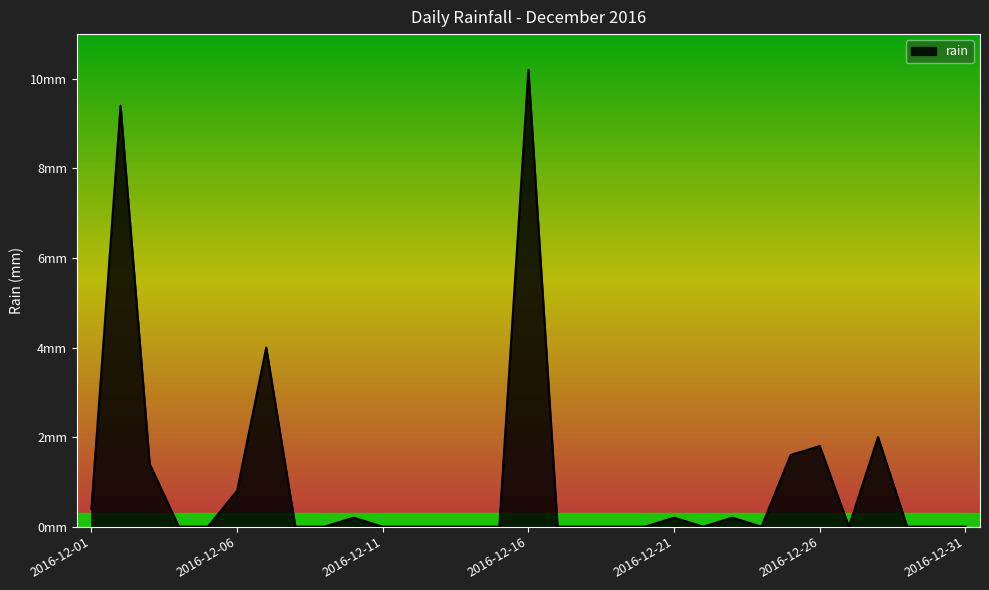

Does the chart have visible grid lines?

No